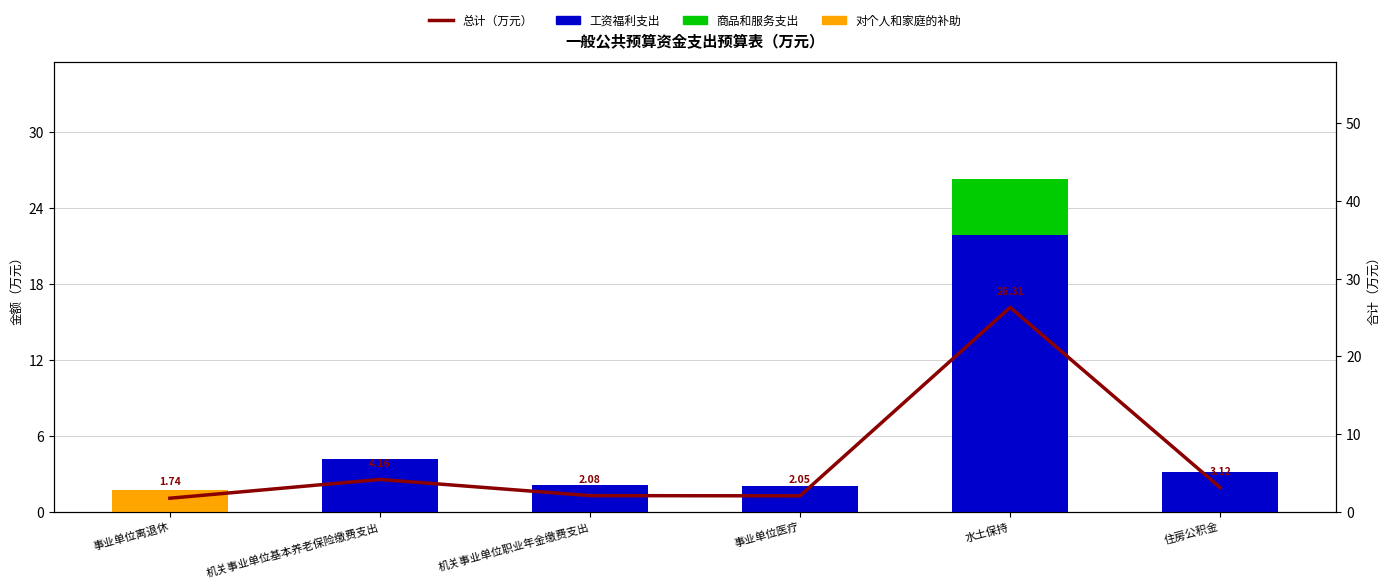

What is the minimum value for 总计（万元）?

1.7